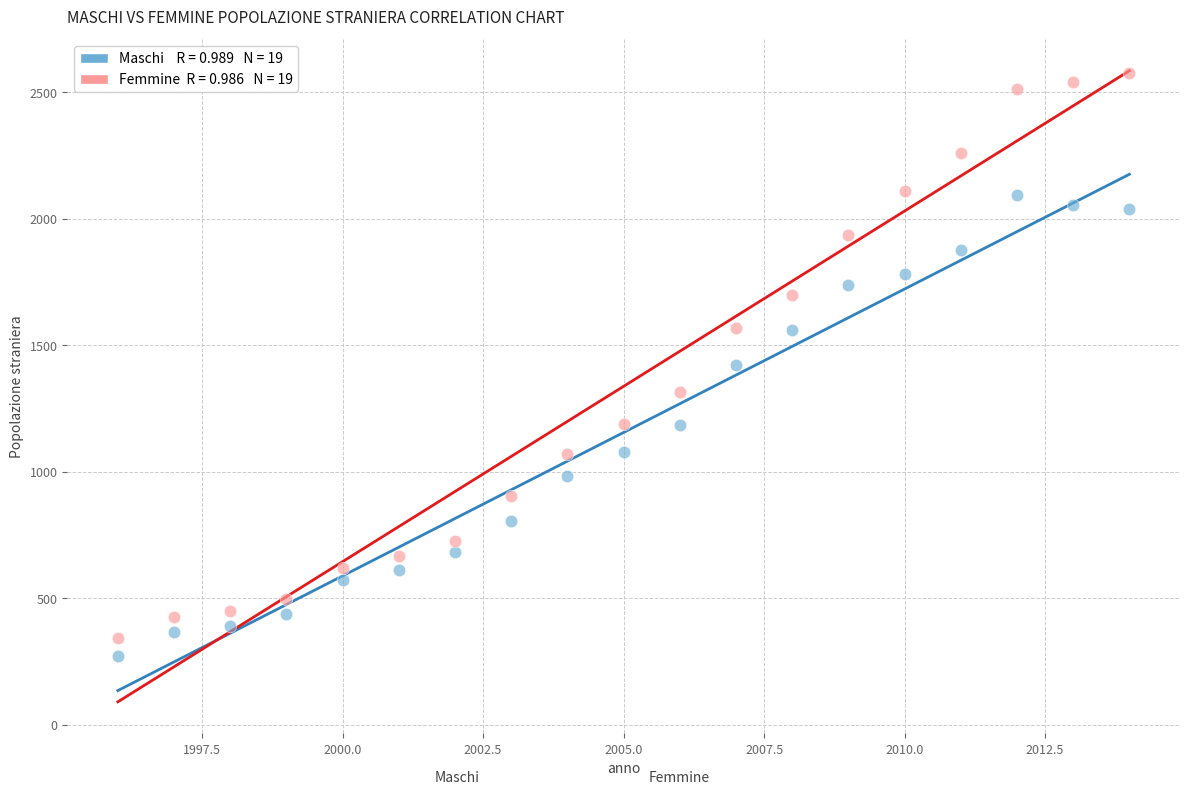

Across all data points, what is the range of X values (max minus min)?

18